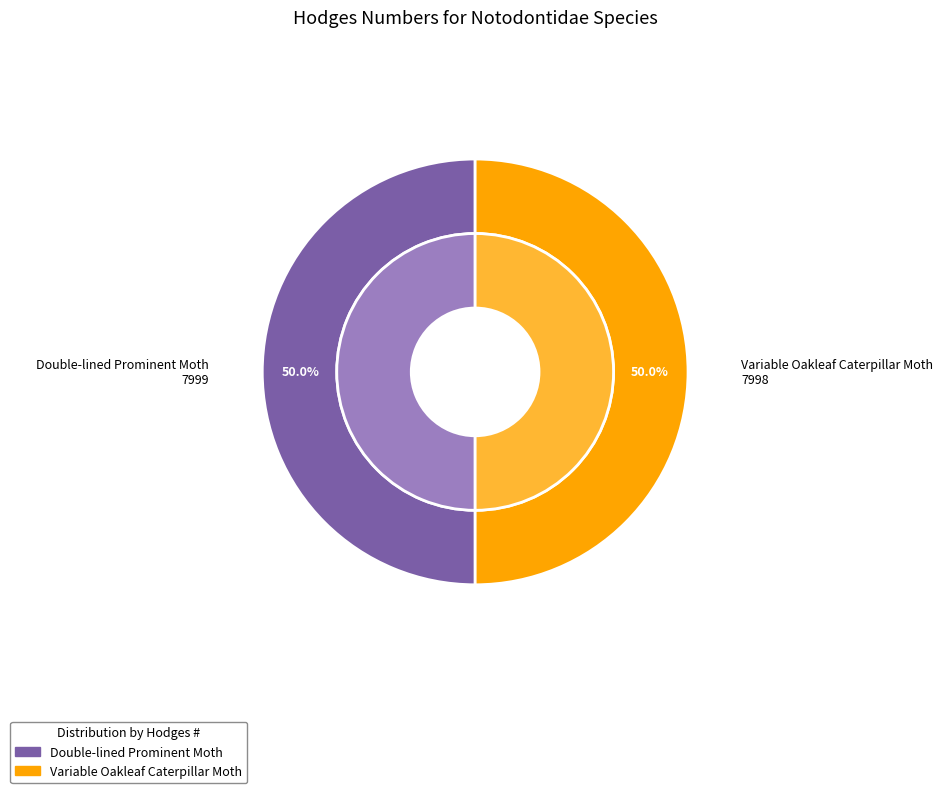

To the nearest percent, what percentage of the pie is Double-lined Prominent Moth?

50%